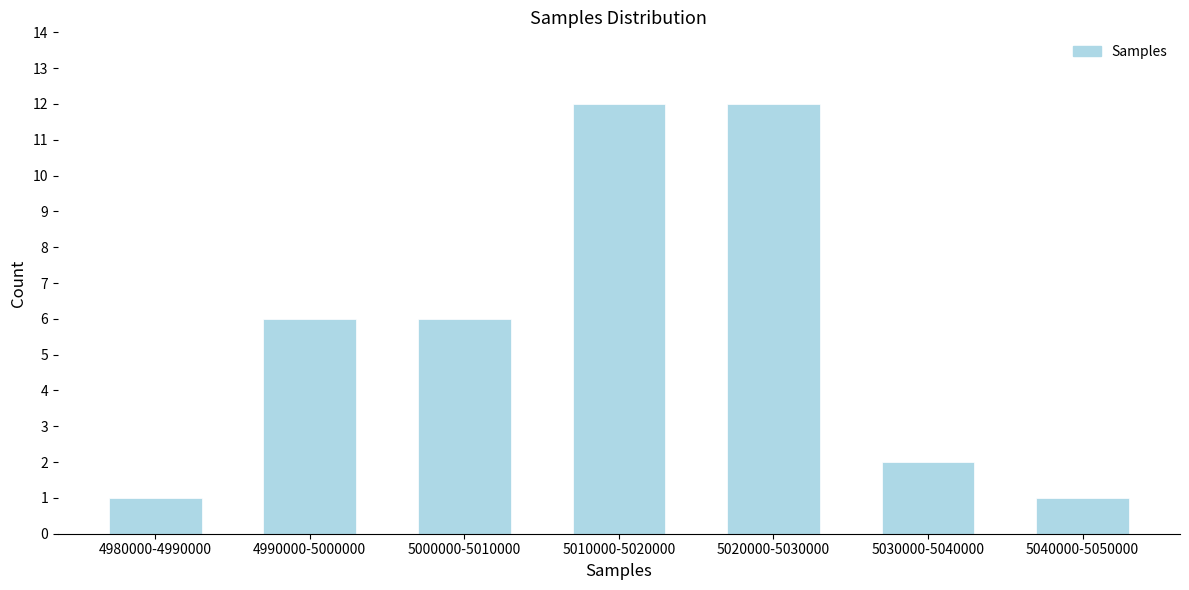

Reading right to left, transcribe all the data shown in this chart.

5040000-5050000=1	5030000-5040000=2	5020000-5030000=12	5010000-5020000=12	5000000-5010000=6	4990000-5000000=6	4980000-4990000=1